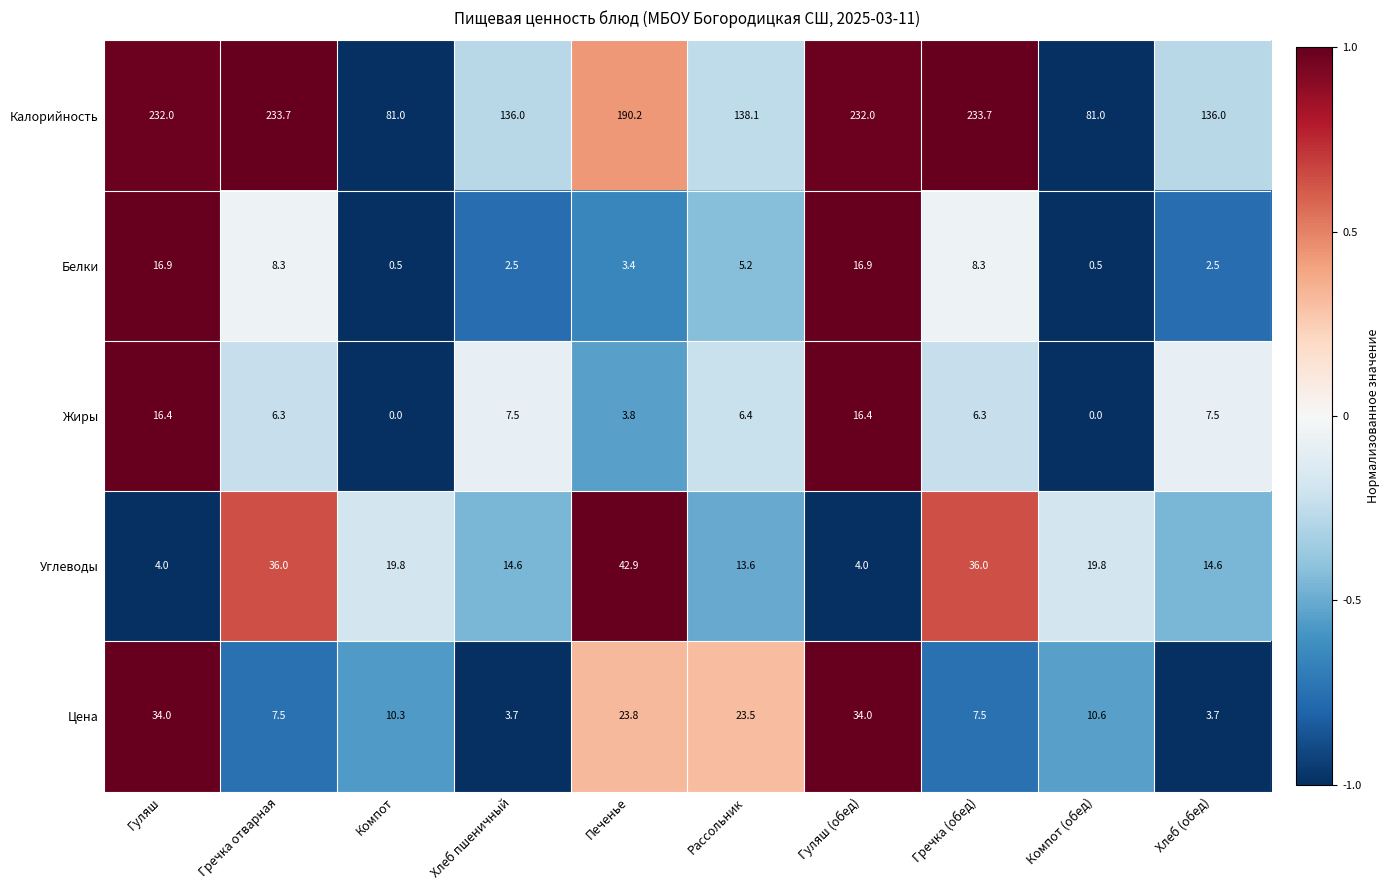

What is the minimum value for Цена?

3.7